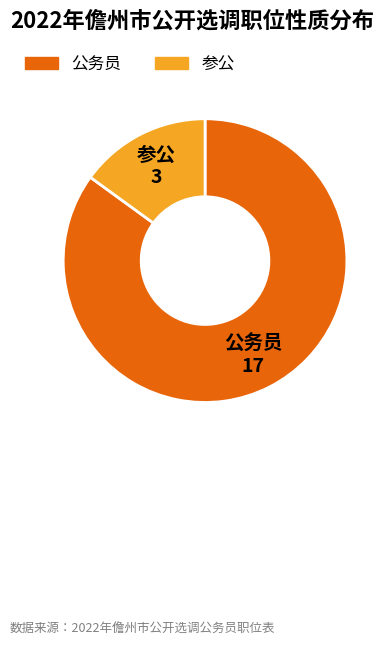

Does any single category account for the majority?

Yes